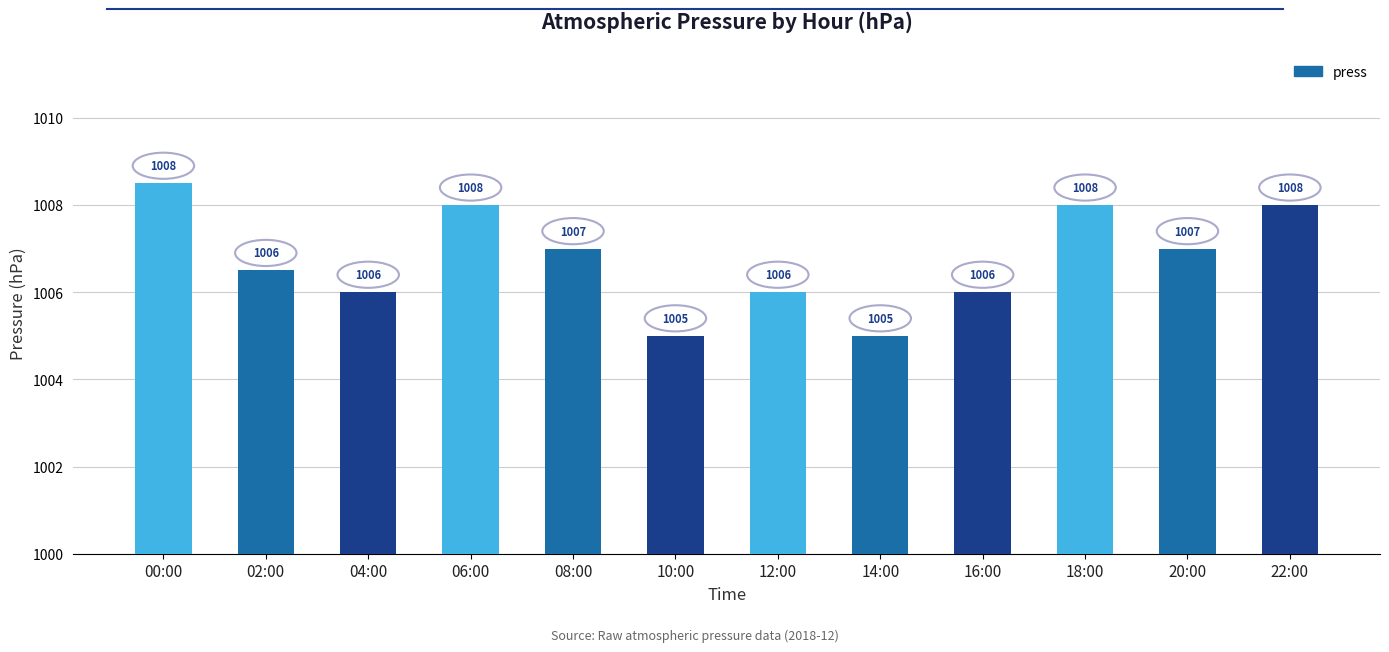

How many bars are there in total?

12